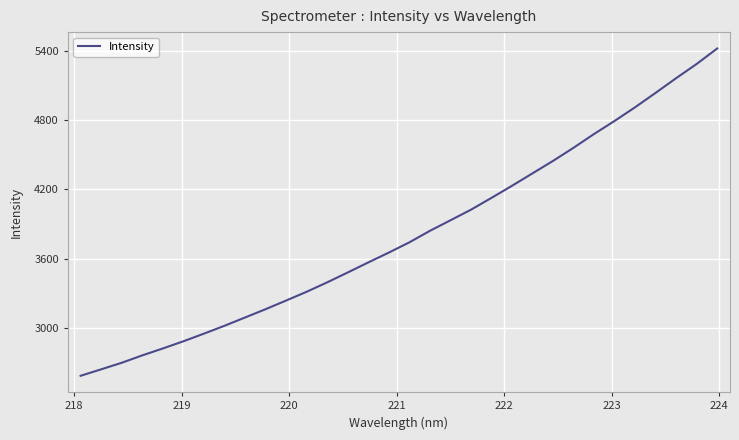

How many distinct data groups are displayed?

1